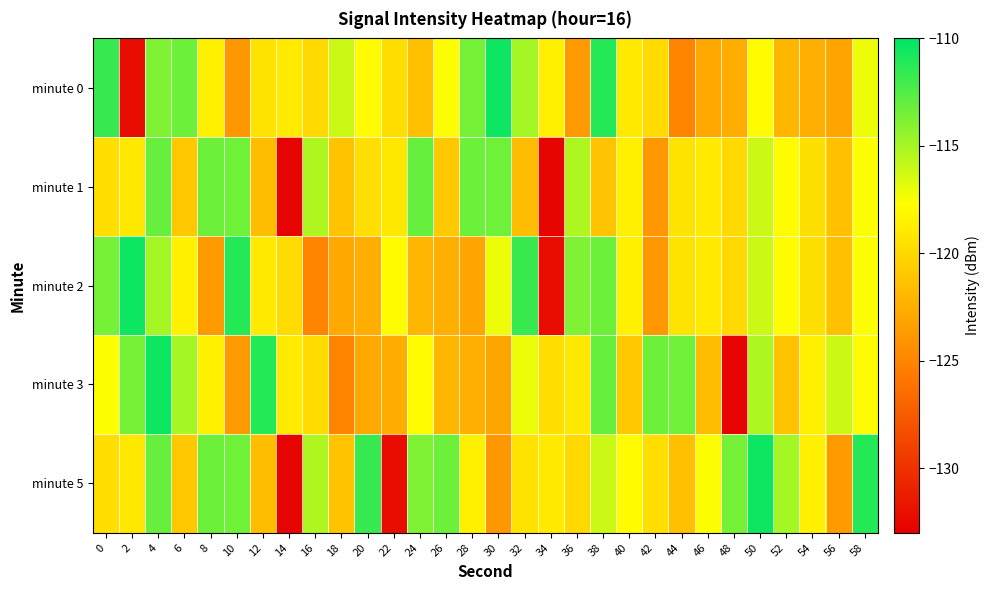

What is the total value across all series at 38?

-574.8